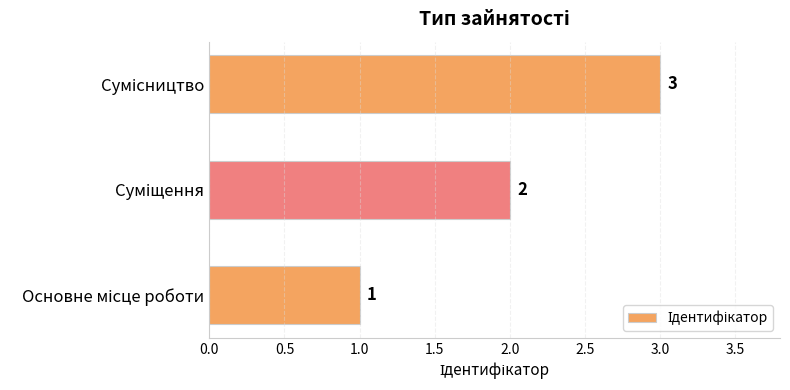

What is the sum of all values?

6